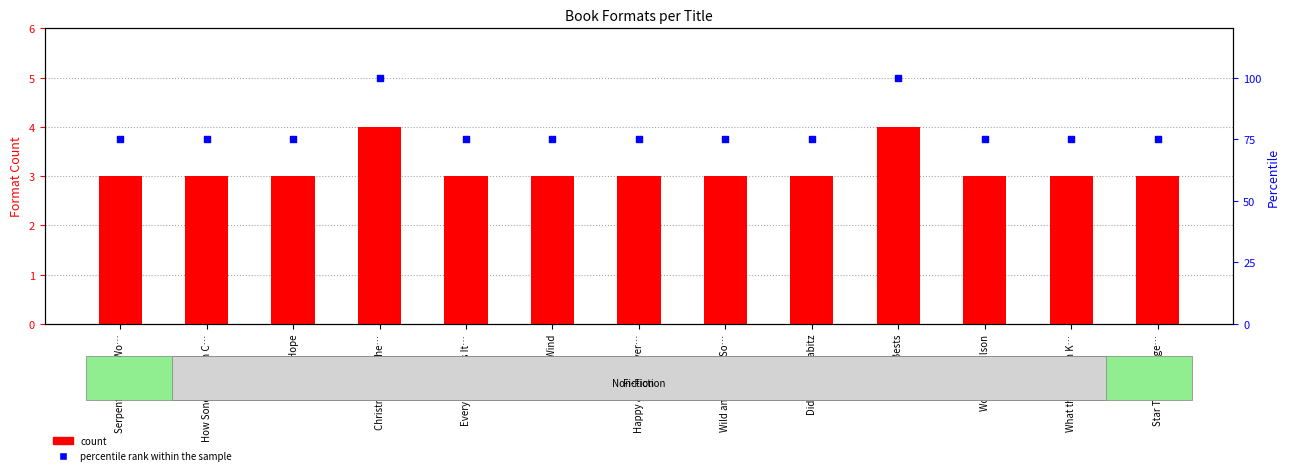

What is the total value across all series at Woodrow Wilson?

78